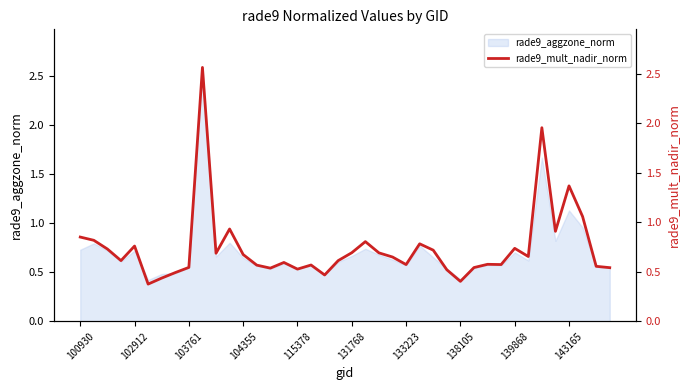

True or false: rade9_aggzone_norm has a value of 0.7 at 102912.

True